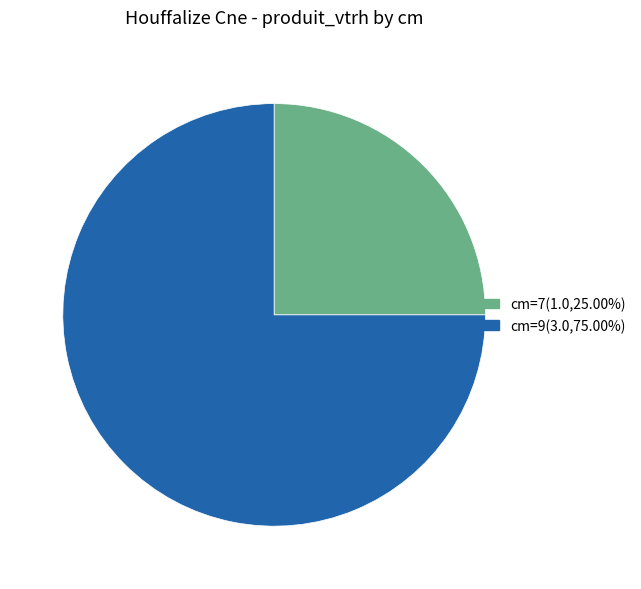

Does any single category account for the majority?

Yes